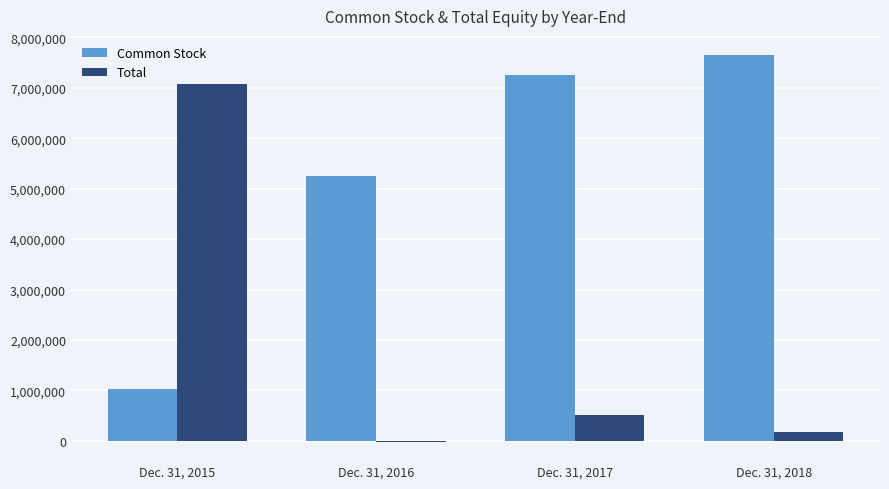

What is the sum of all Common Stock values?

21177826